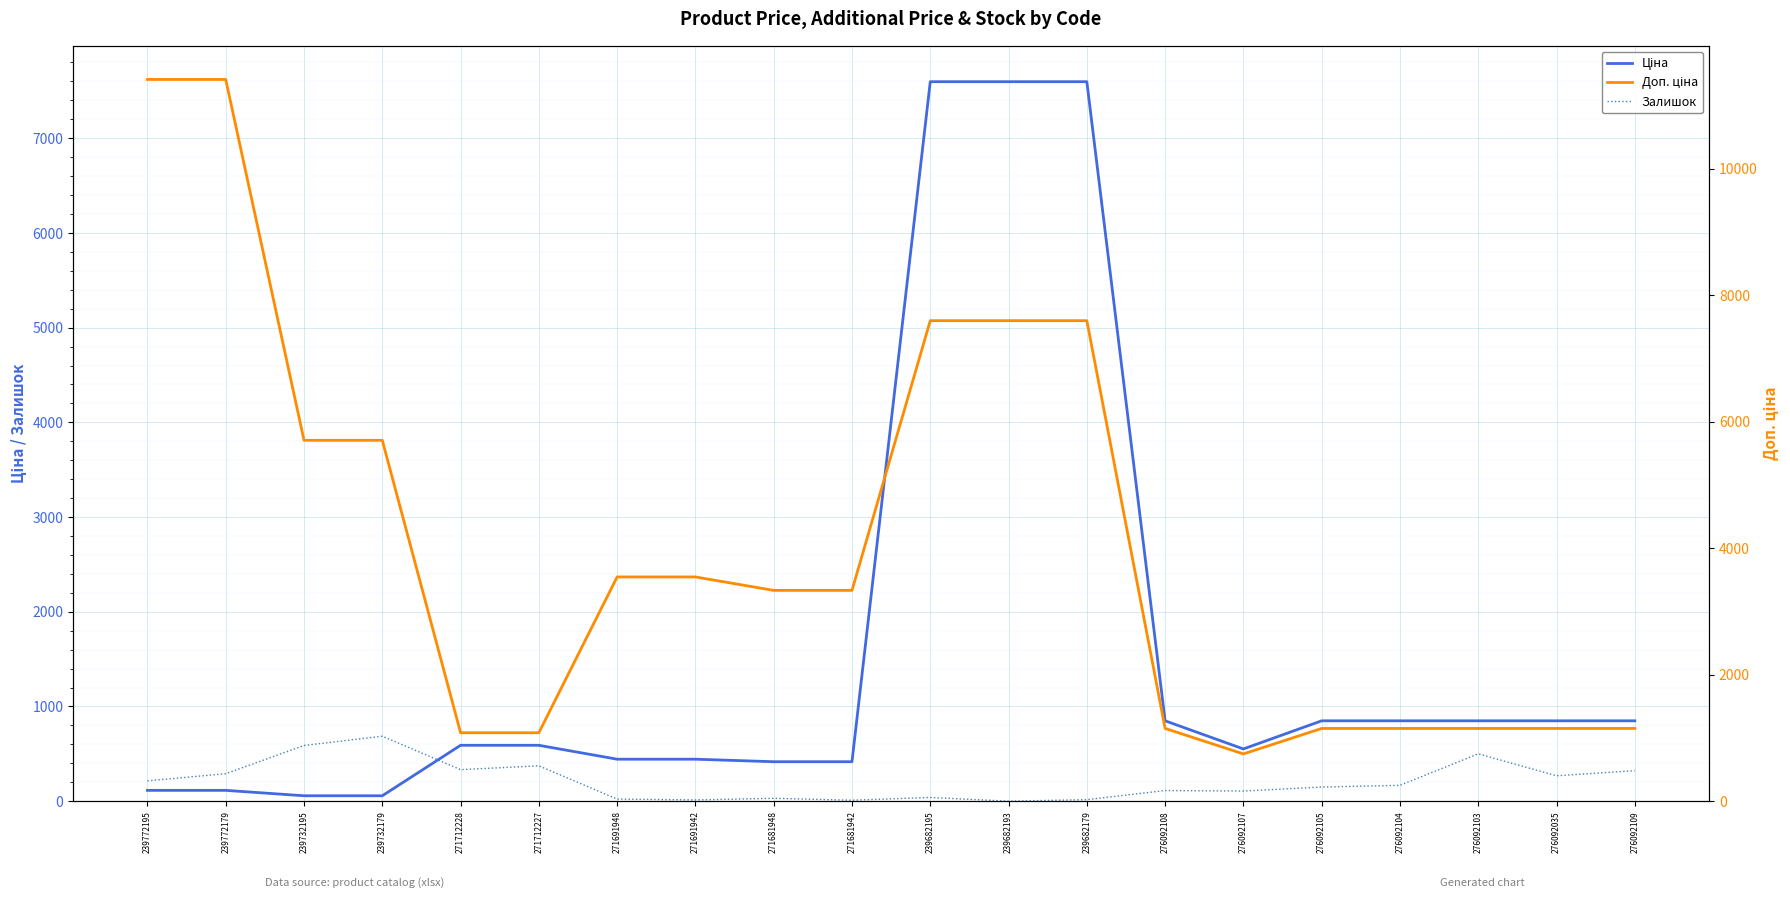

What is the total value across all series at 271681948?

7111.5